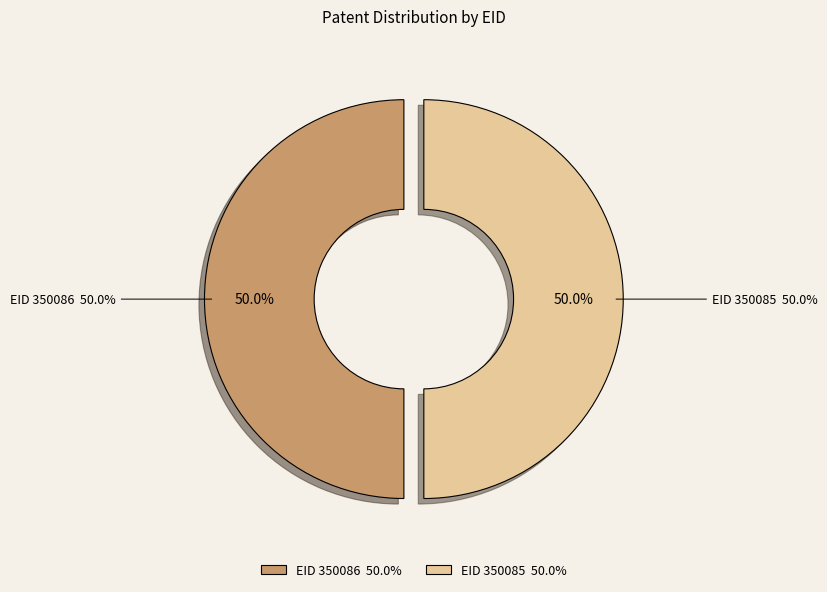

Which category has the biggest portion of the pie?

350086